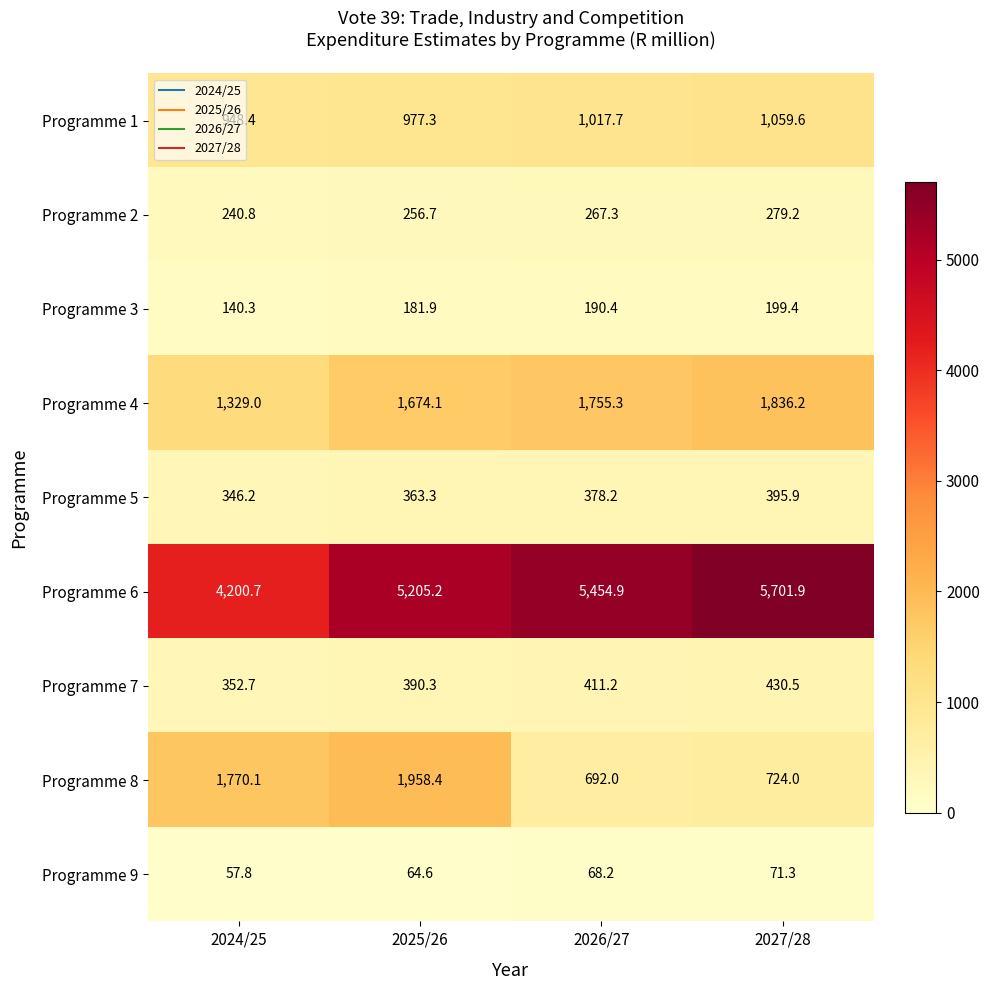

What is the difference between the highest and lowest values at 2027/28?

5630.6